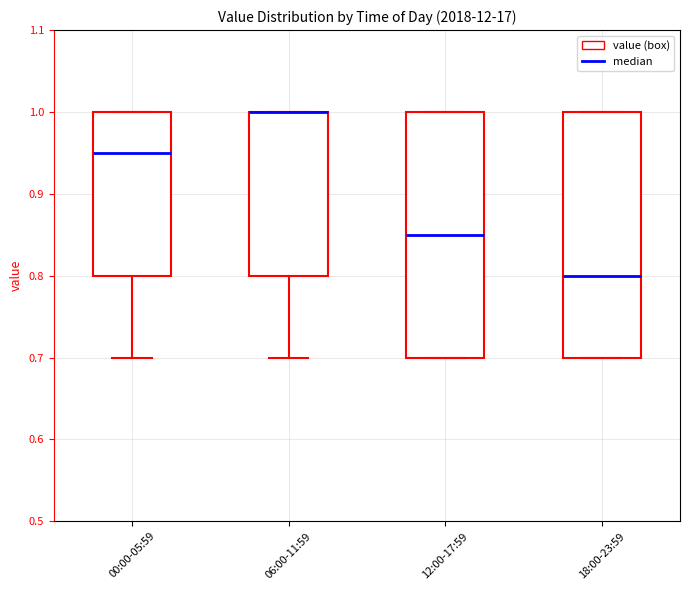

Reading left to right, transcribe this box plot: for each box, give where its median line is, the range the box spans, and where its two whiskers end, as read against the y-axis. The values are not printed on the chart, so give them approximately, as read against the axis.

00:00-05:59: median 0.95, box 0.80 to 1.00, whiskers 0.70 to 1.00
06:00-11:59: median 1.00 (drawn on the box's upper edge), box 0.80 to 1.00, whiskers 0.70 to 1.00
12:00-17:59: median 0.85, box 0.70 to 1.00, whiskers 0.70 to 1.00
18:00-23:59: median 0.80, box 0.70 to 1.00, whiskers 0.70 to 1.00